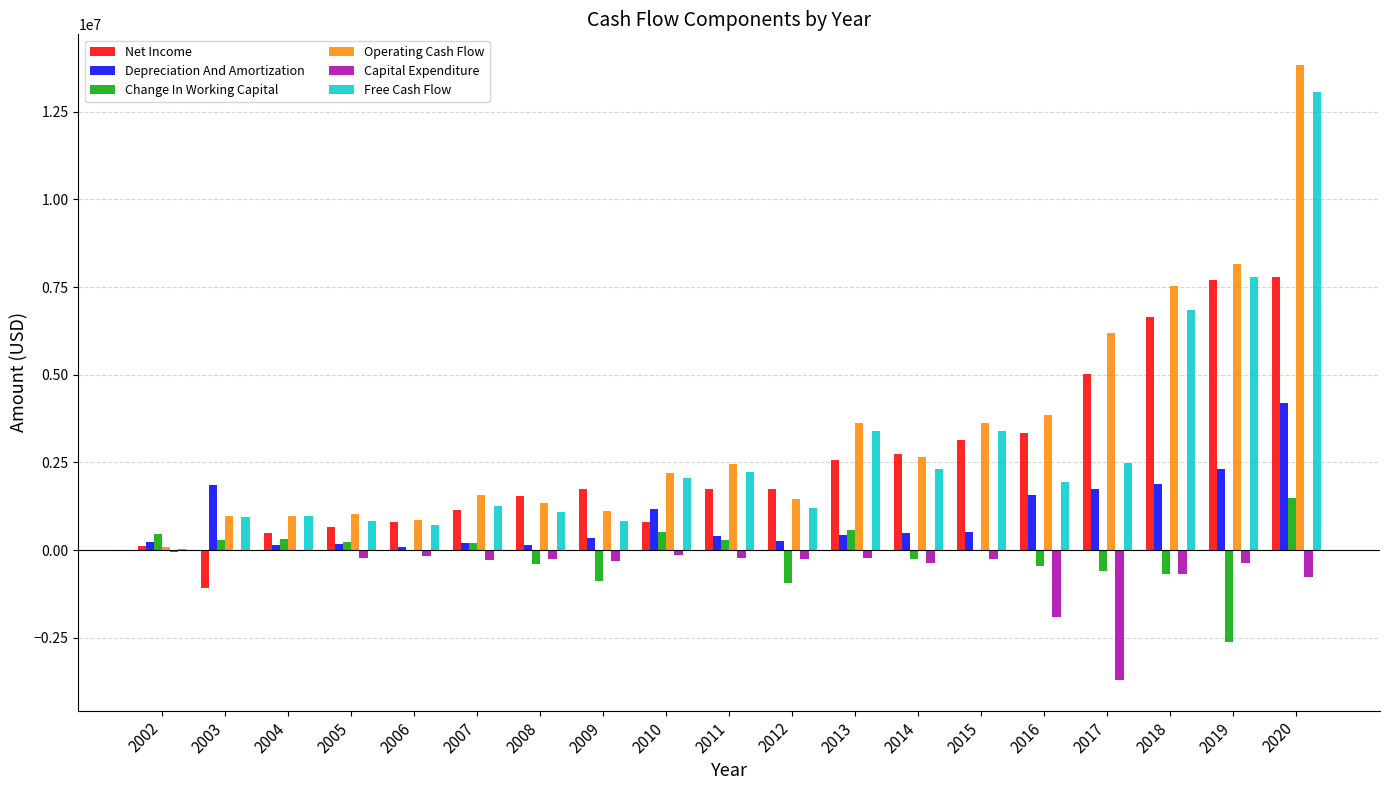

How many series are shown in this chart?

6